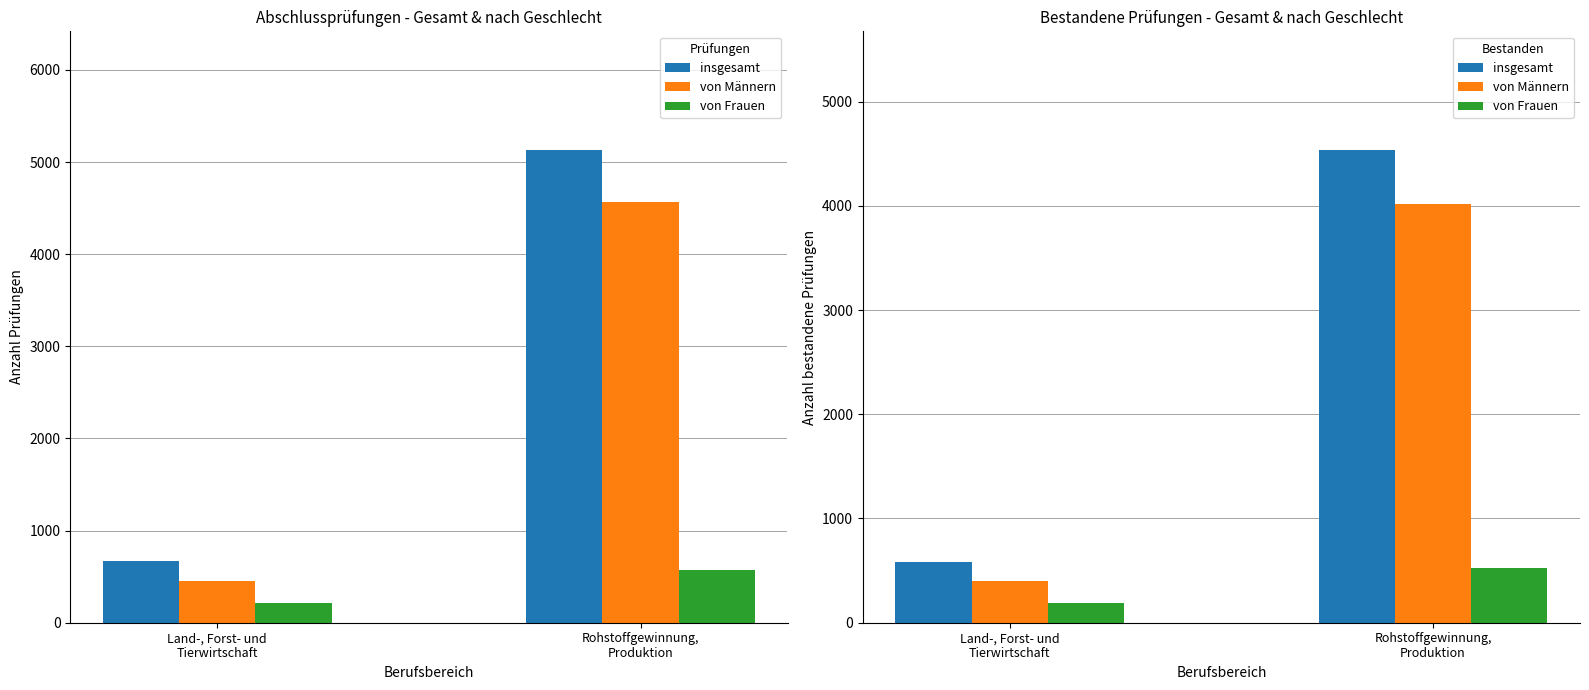

Rank the series by their maximum value, from lowest to highest.

von Frauen, von Männern, insgesamt